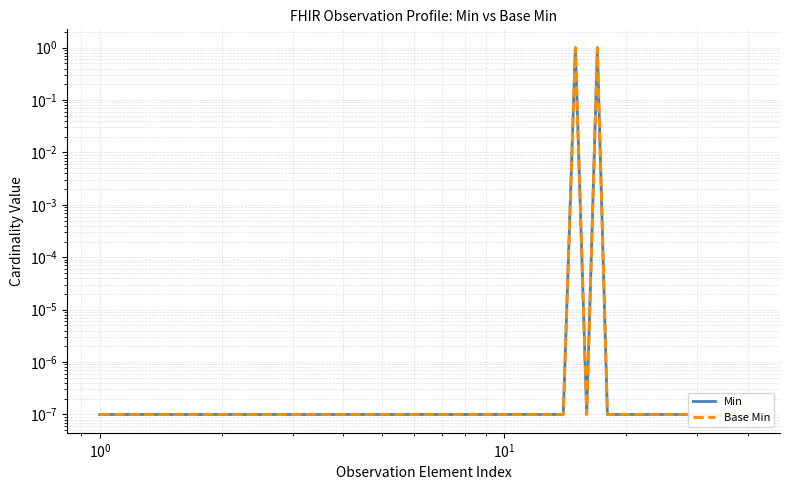

How many interior local valleys does the Base Min series have?

1